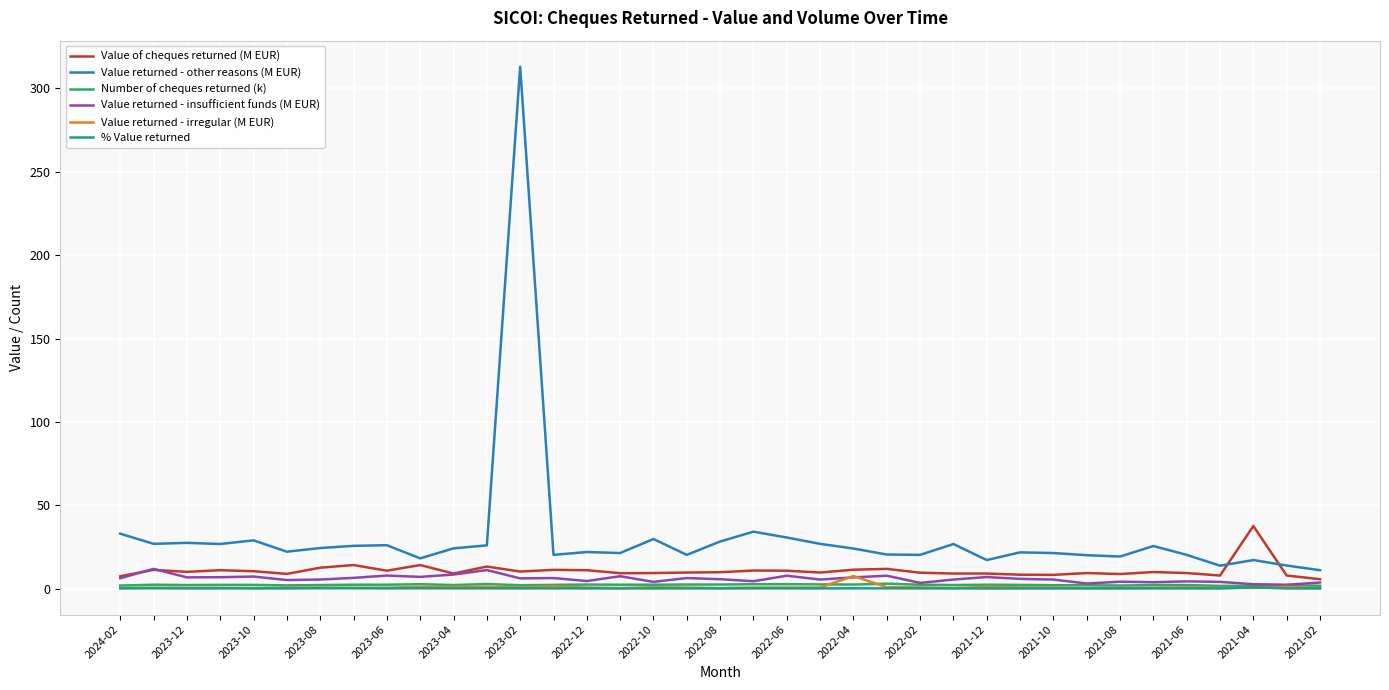

Which series has the largest range (max minus min)?

Value returned - other reasons (M EUR)